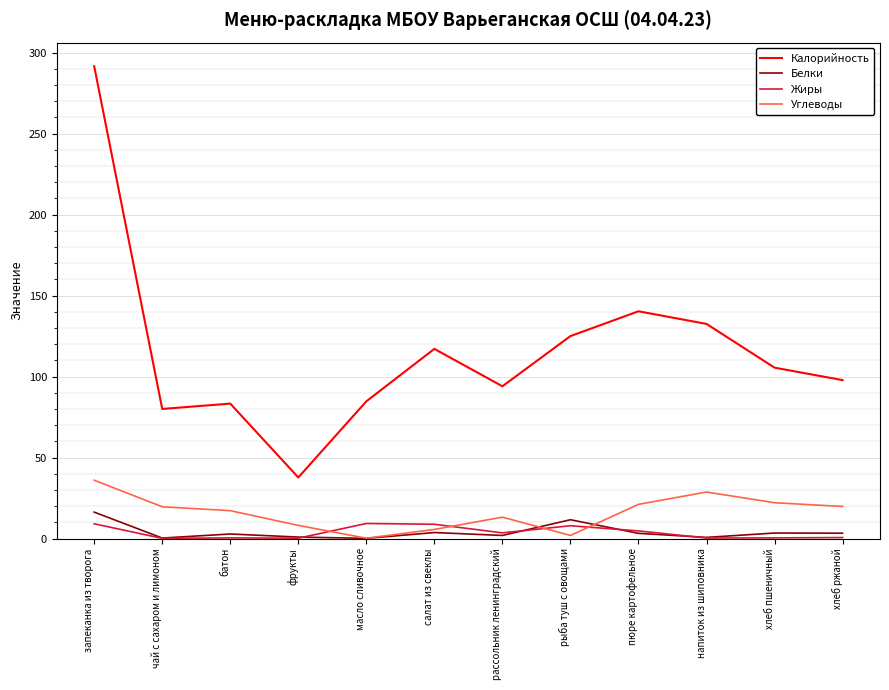

Between фрукты and напиток из шиповника, which series saw the biggest shift?

Калорийность